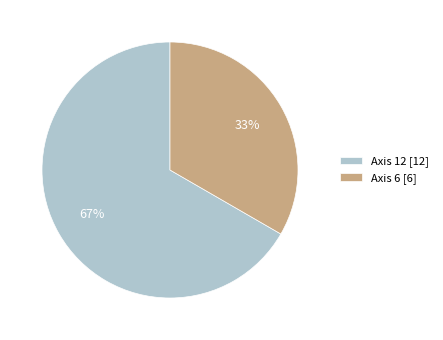

Between Axis 6 and Axis 12, which is larger?

Axis 12